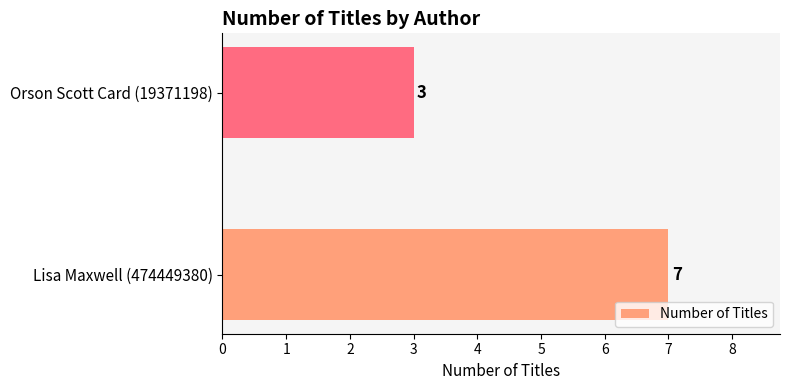

What is the average value?

5